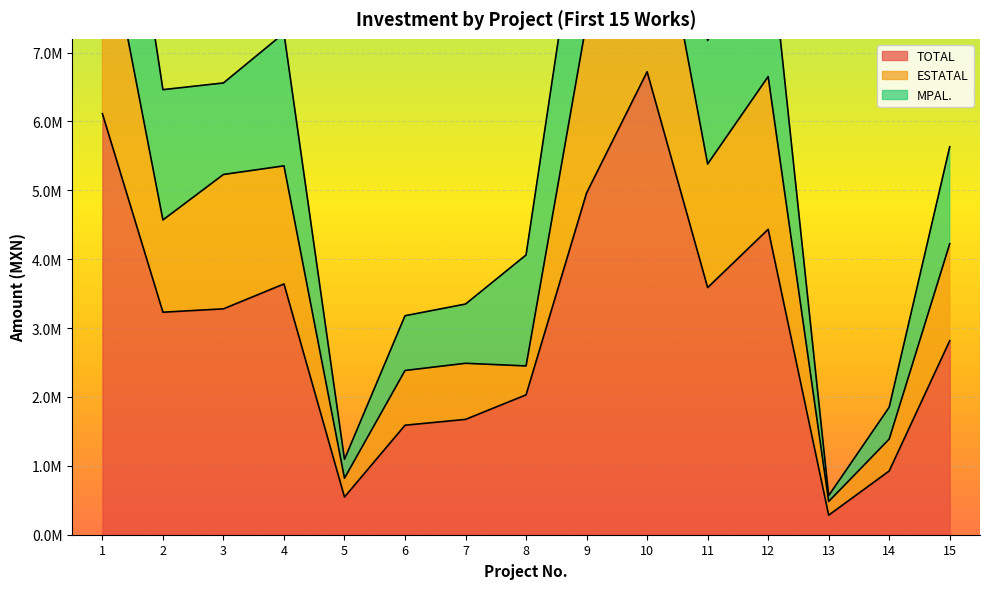

How many interior local valleys does the TOTAL series have?

4